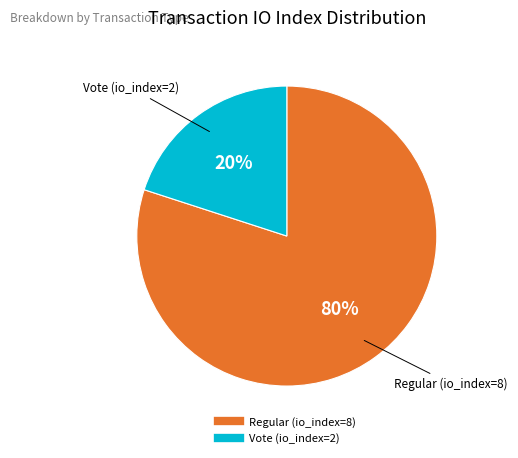

Which slice is the smallest?

Vote (io_index=2)